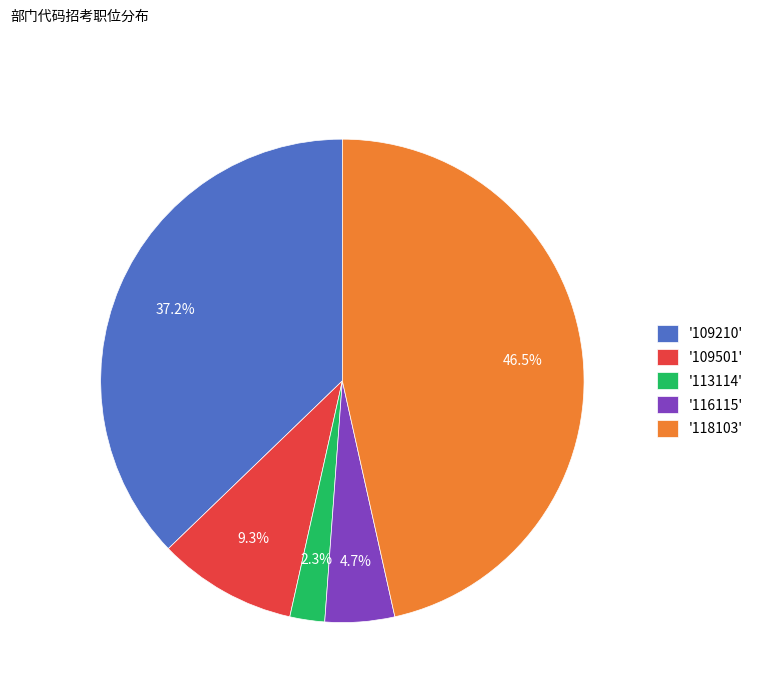

How many segments does this pie chart have?

5